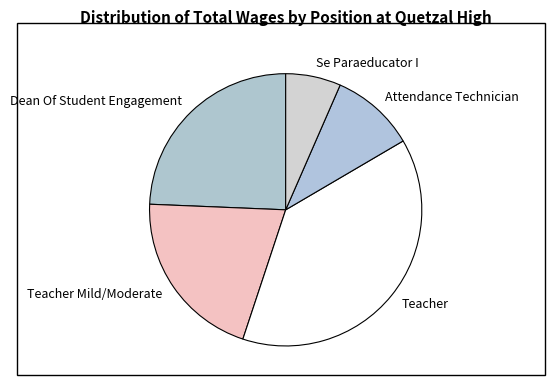

Is it true that Teacher Mild/Moderate is 21% of the pie?

True